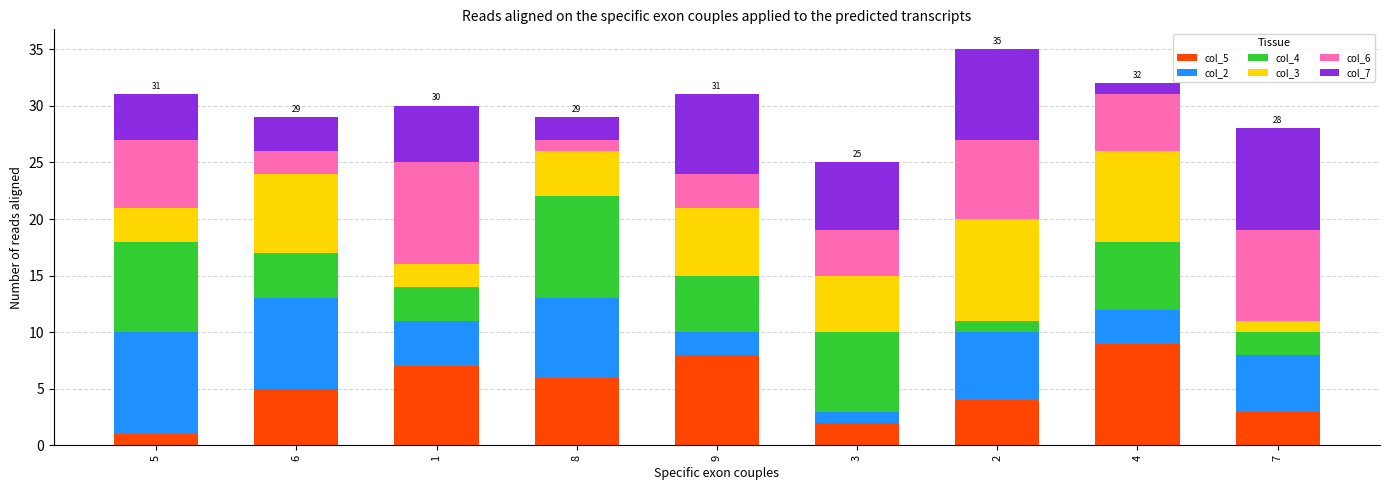

Is it true that col_5 equals 2 at 3?

True